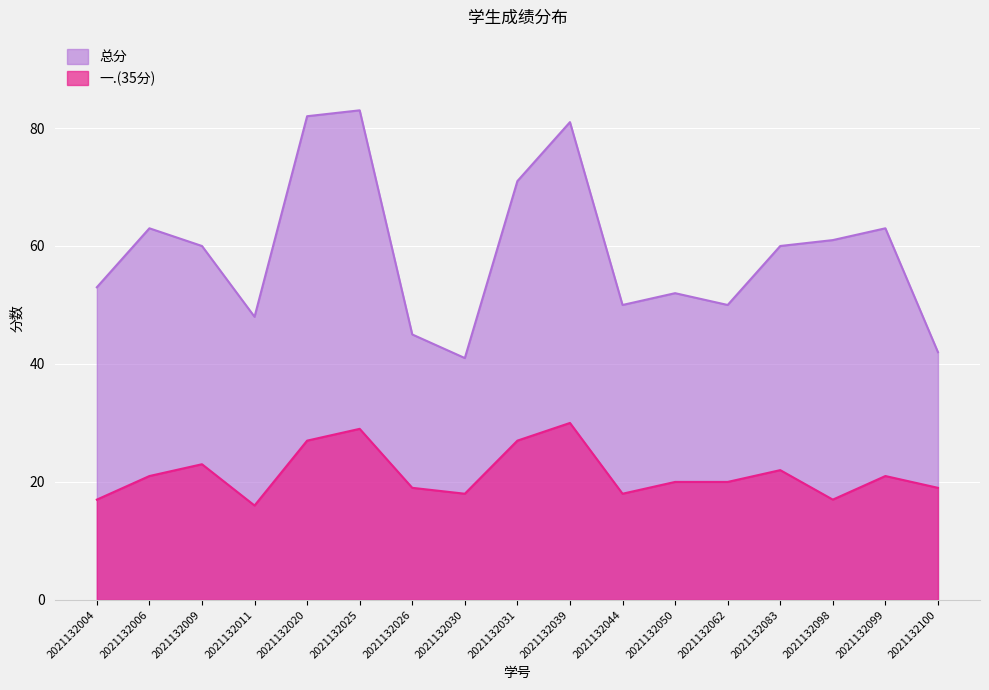

True or false: 总分 and 一.(35分) cross at least once.

False